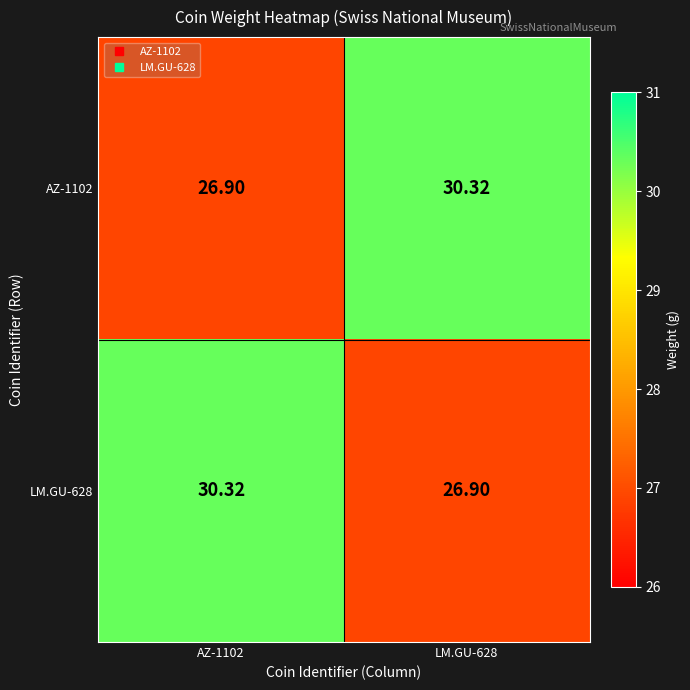

Is the value of LM.GU-628 at LM.GU-628 greater than the value of AZ-1102 at LM.GU-628?

No